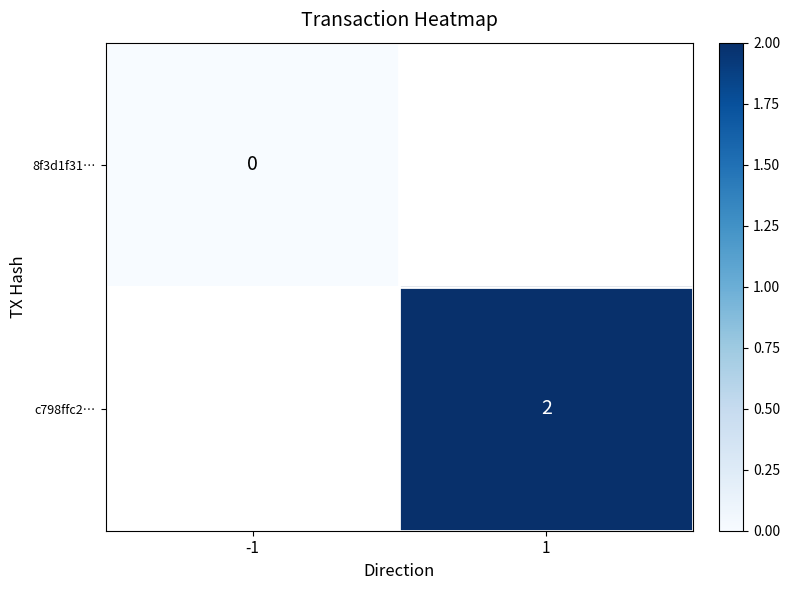

Count the number of data series in this chart.

2